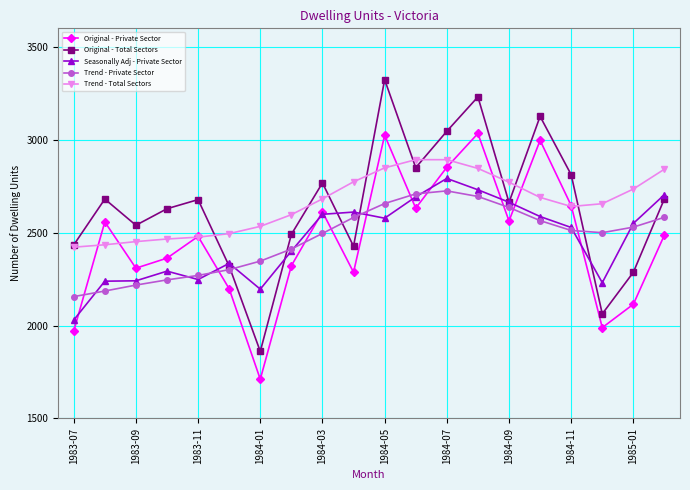

What is the value of the Original - Private Sector point at the 2nd from the left?

2558